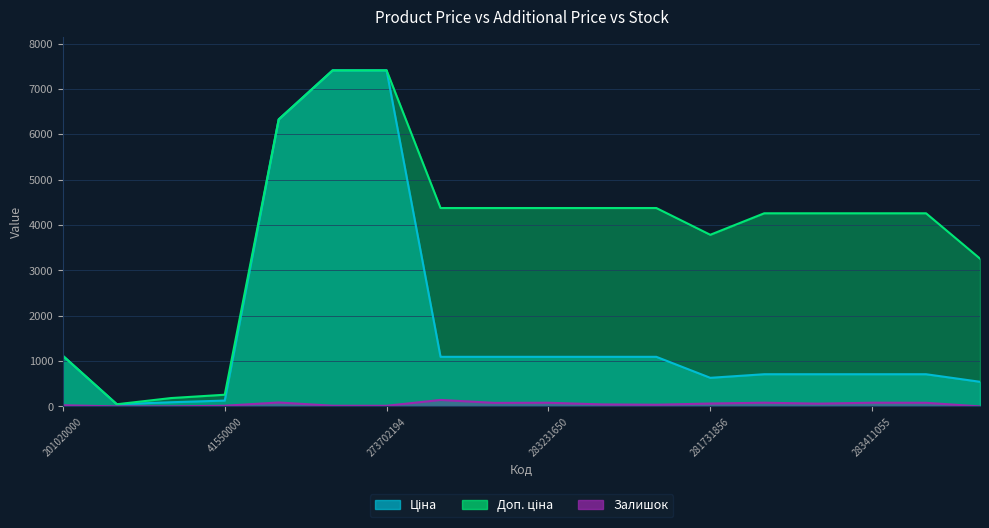

The Ціна series shows 1160.4 at 283411651. True or false?

False